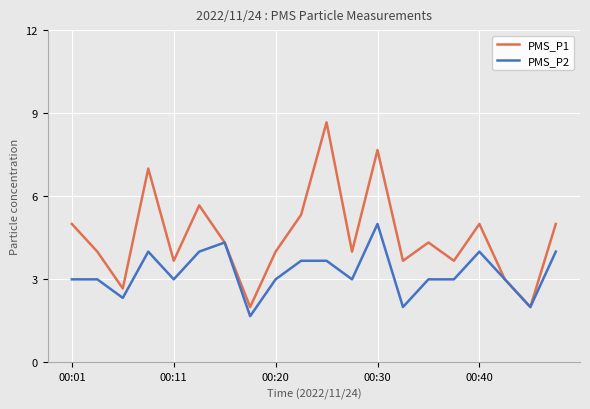

List the series in order of their peak value, highest first.

PMS_P1, PMS_P2